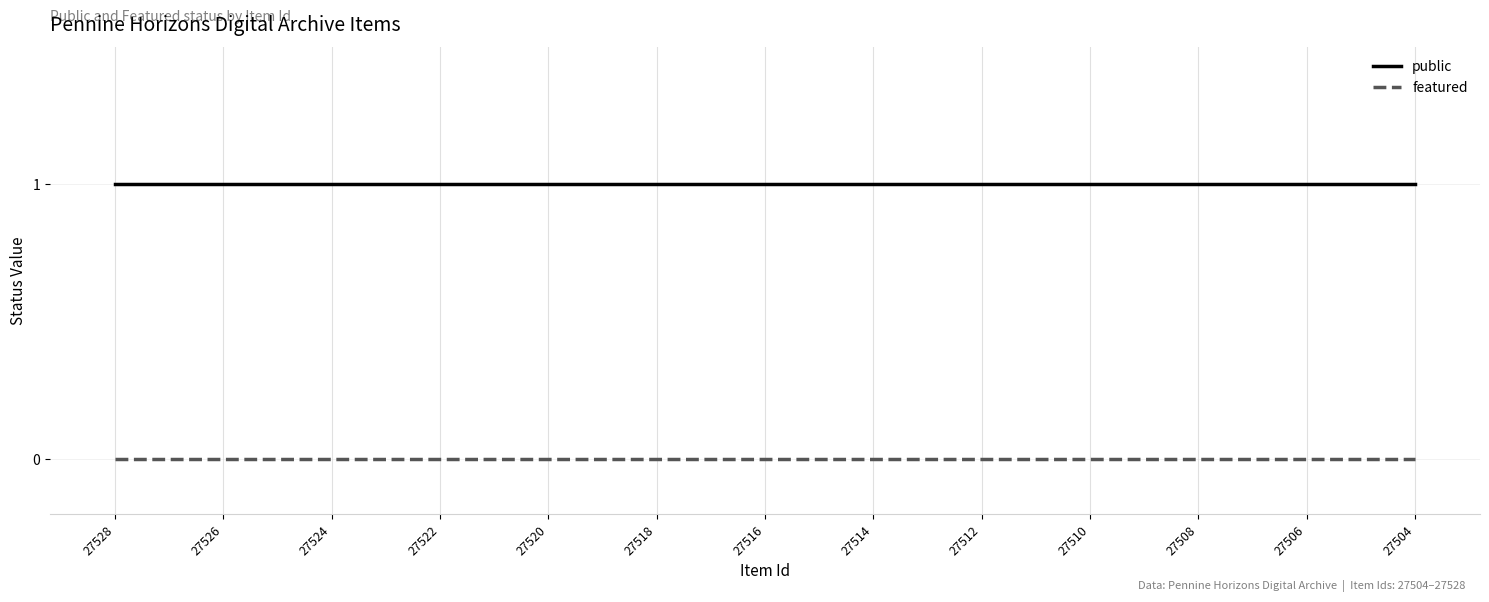

At how many categories does at least one series exceed 0?

25